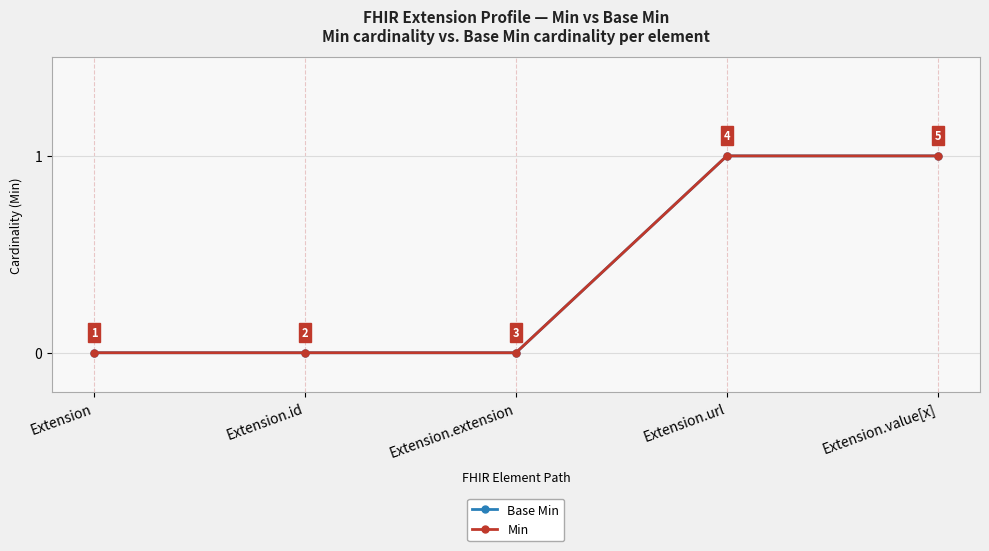

Reading left to right, list all the values displayed in this chart.

Base Min: Extension=0	Extension.id=0	Extension.extension=0	Extension.url=1	Extension.value[x]=1
Min: Extension=0	Extension.id=0	Extension.extension=0	Extension.url=1	Extension.value[x]=1